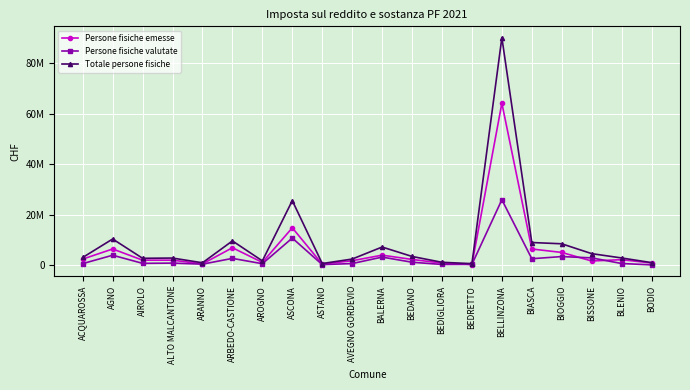

What is the difference between the highest and lowest values at BALERNA?

3982919.4